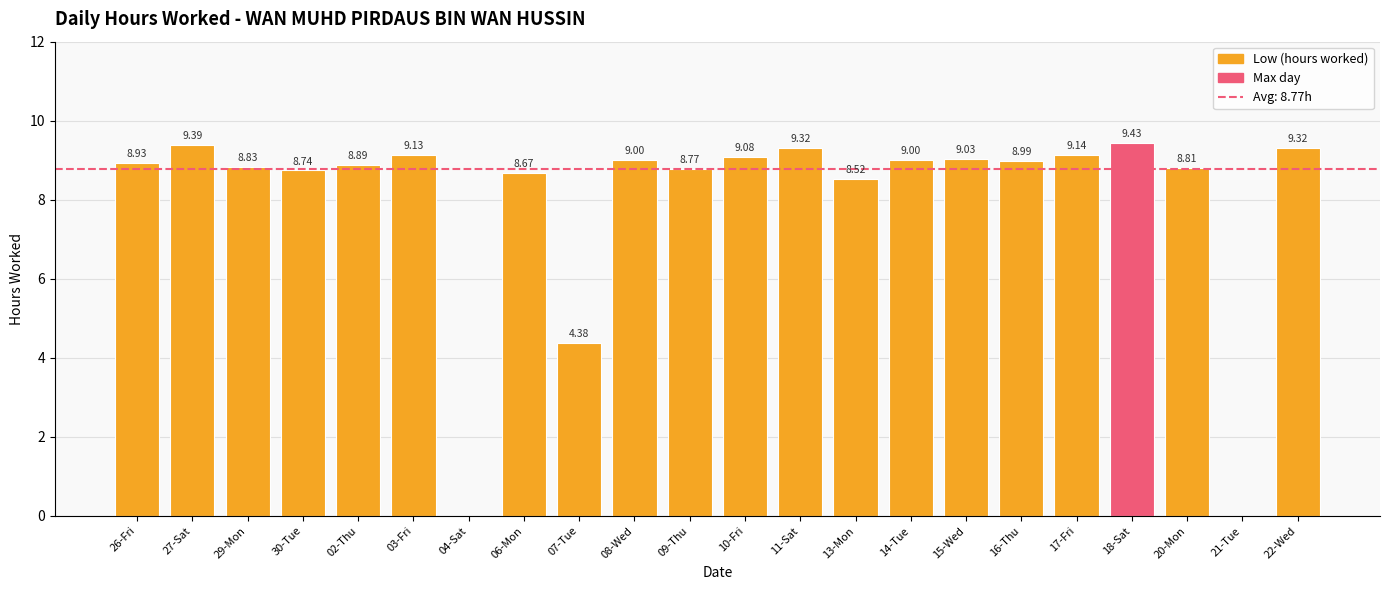

How many values are above zero?

20